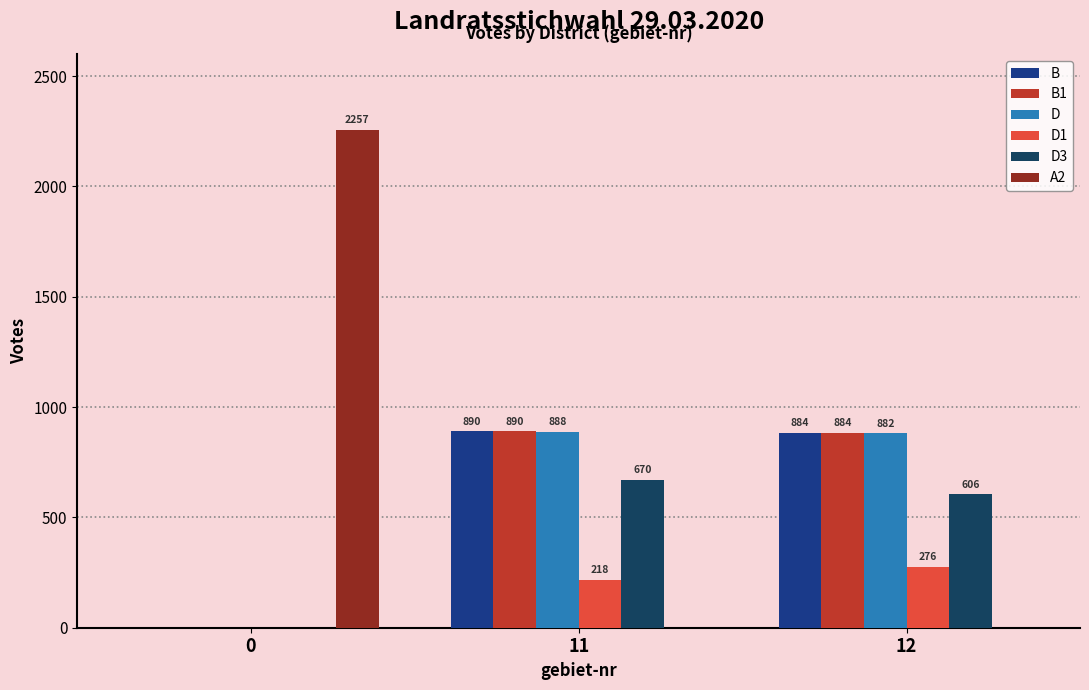

How many categories are shown in the chart?

3